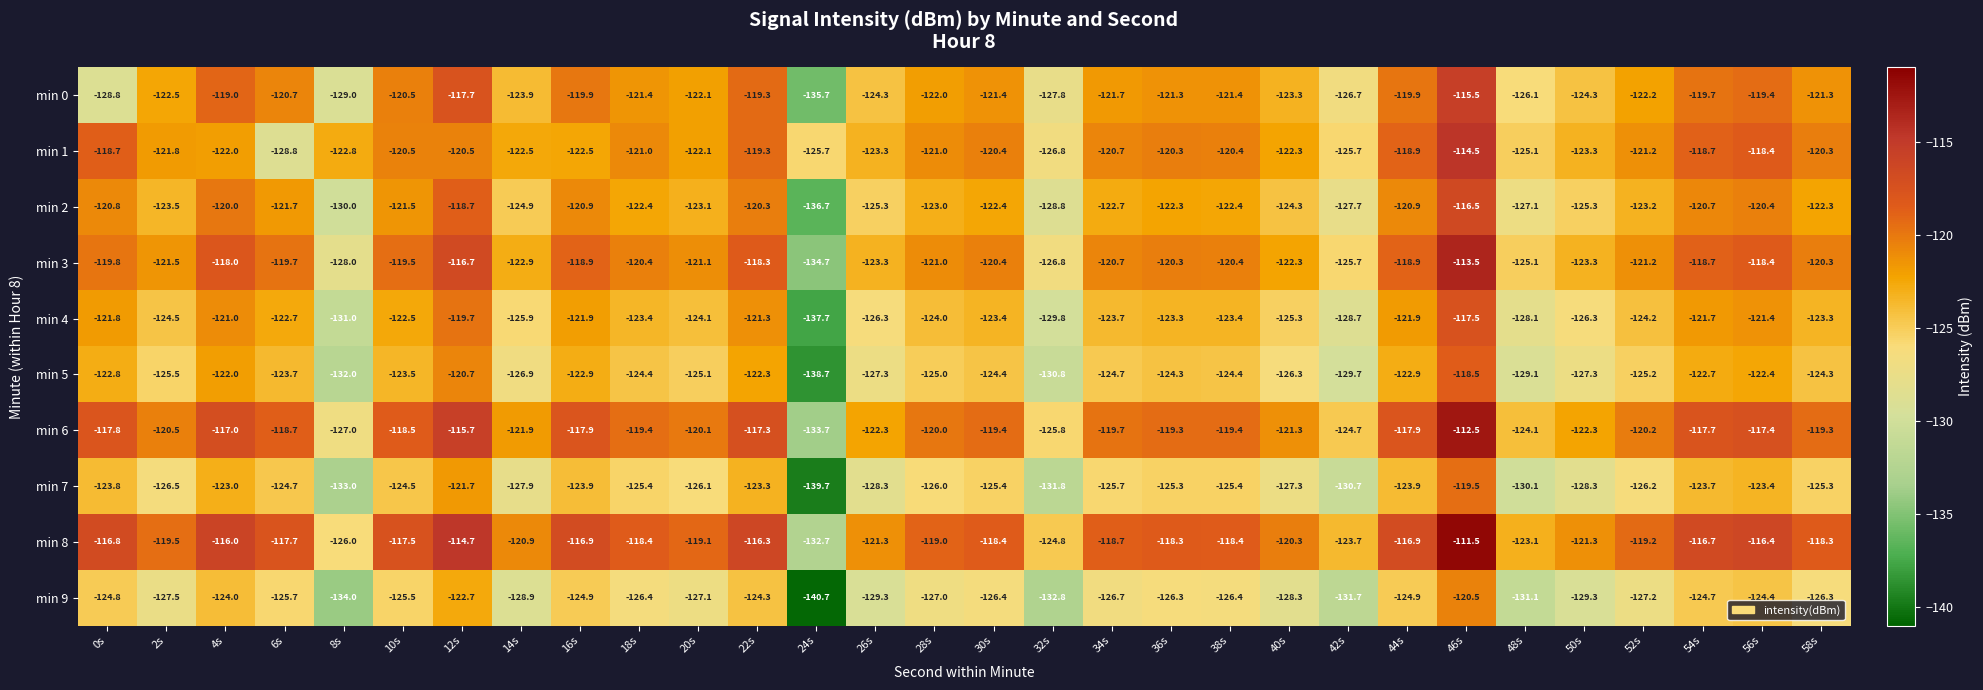

What is the maximum value for min 3?

-113.5